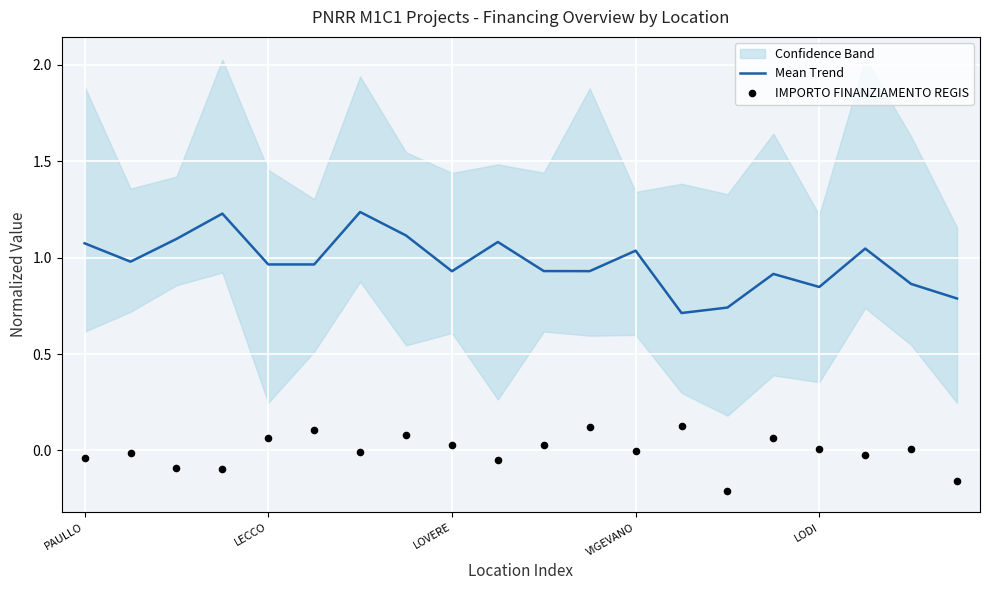

At which category is the sum across all series the highest?

6